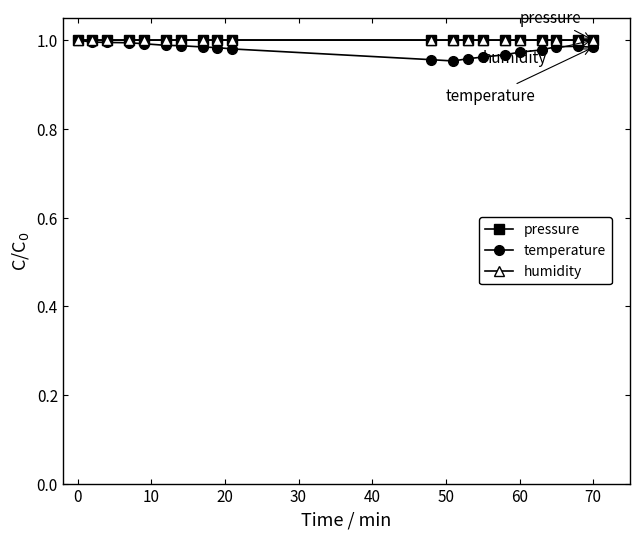

Which series has the widest spread of values?

temperature